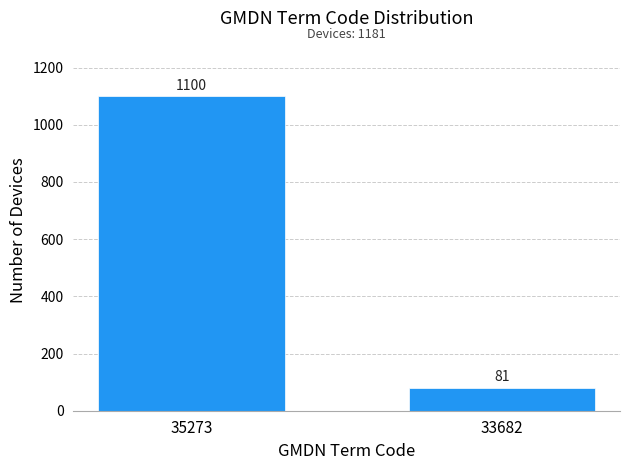

Reading right to left, extract all data points from this chart.

33682=81	35273=1100